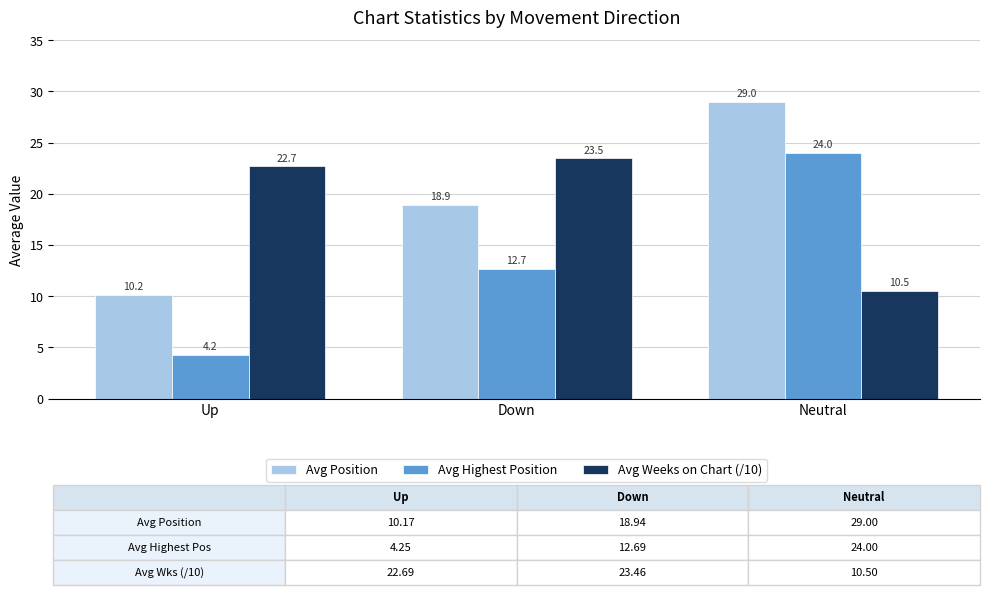

How many distinct data groups are displayed?

3